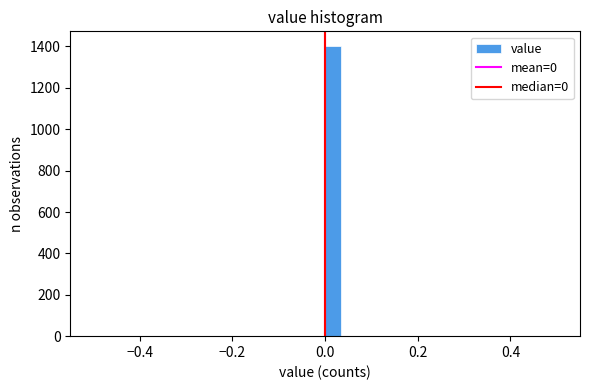

Around what value on the x-axis is the tallest bar? Give the approximate position of its centre, as read against the axis.

0.02